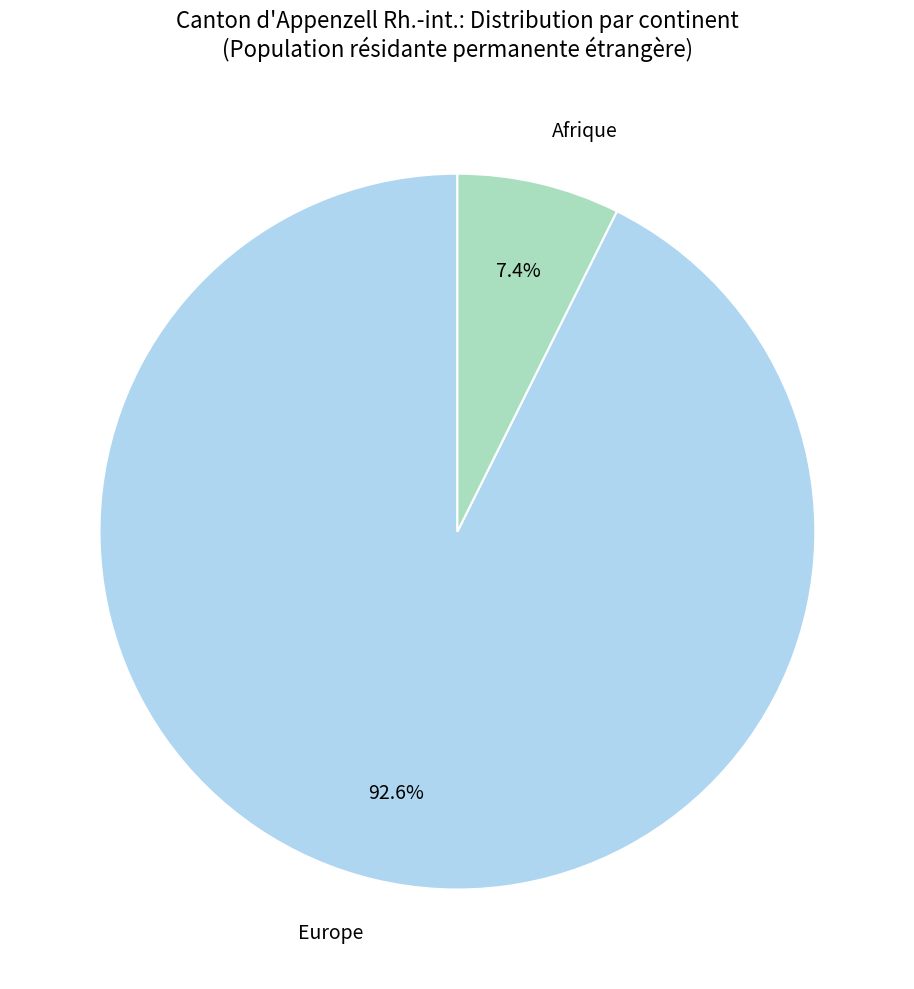

True or false: Europe accounts for 93% of the total.

True